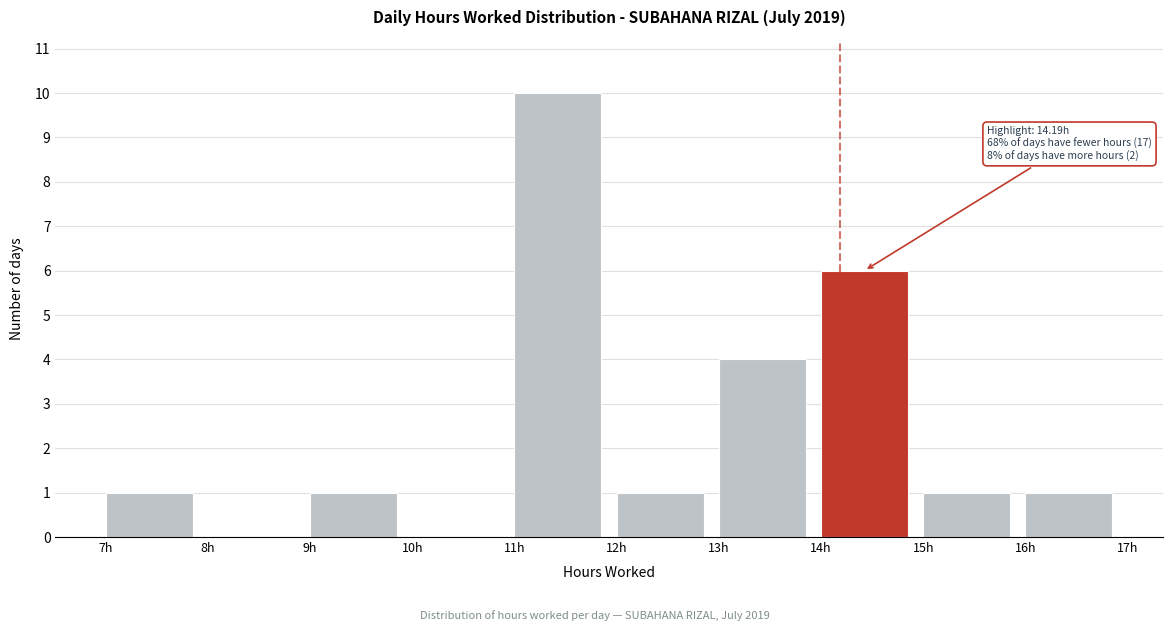

Over which range of the x-axis is the bar tallest?

11 to 12